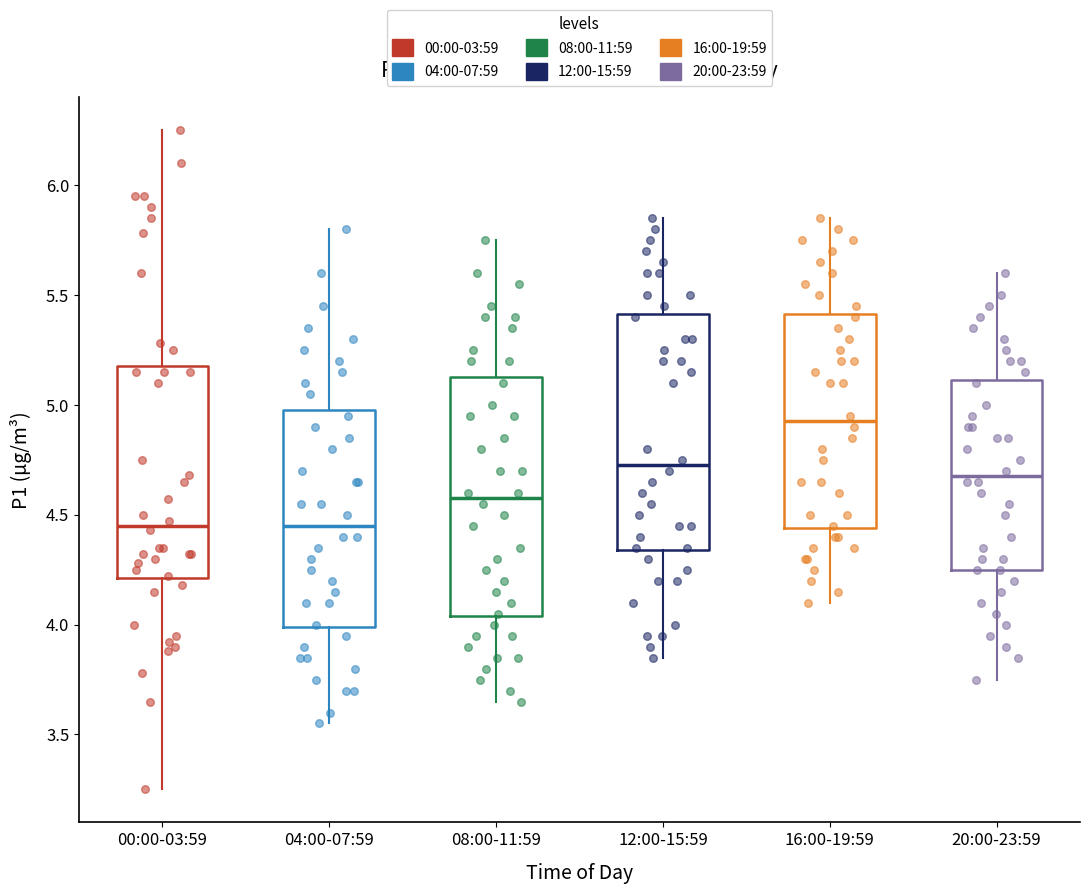

Which box's median line is the highest?

16:00-19:59